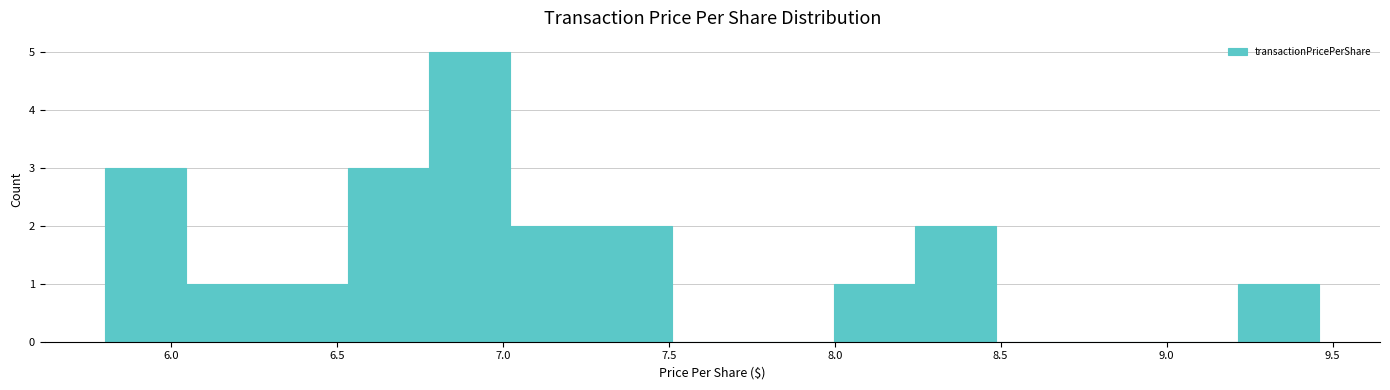

Reading left to right, transcribe this chart: for each bar, give the range it covers on the x-axis and its height. Neither the bar edges nor the heights are printed on the chart, so give them approximately, as read against the axes.

5.80 to 6.05: 3
6.05 to 6.30: 1
6.30 to 6.55: 1
6.55 to 6.80: 3
6.80 to 7.00: 5
7.00 to 7.25: 2
7.25 to 7.50: 2
7.50 to 7.75: 0
7.75 to 8.00: 0
8.00 to 8.25: 1
8.25 to 8.50: 2
8.50 to 8.75: 0
8.75 to 8.95: 0
8.95 to 9.20: 0
9.20 to 9.45: 1